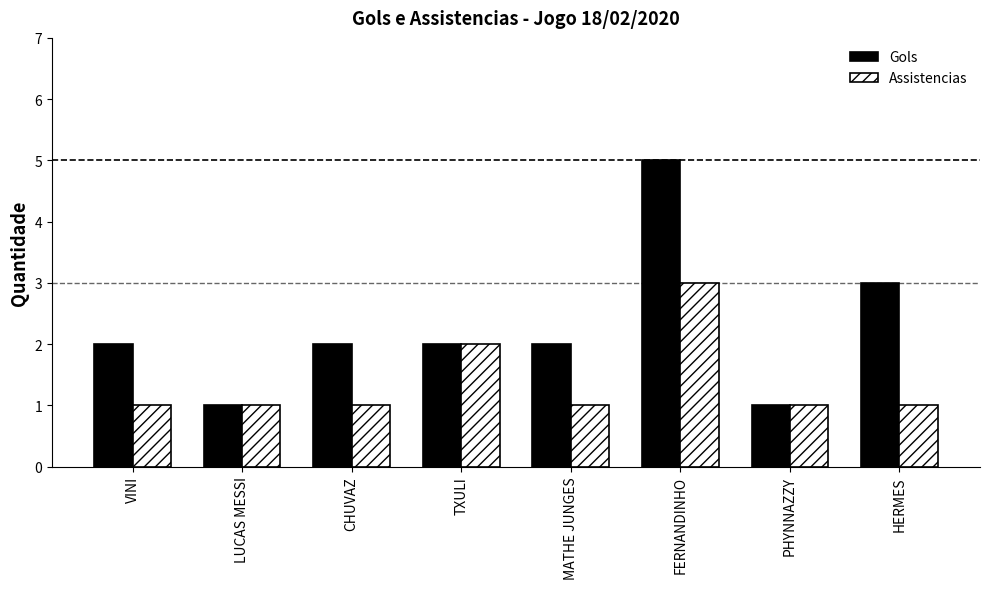

List the series in order of their overall mean, lowest first.

Assistencias, Gols